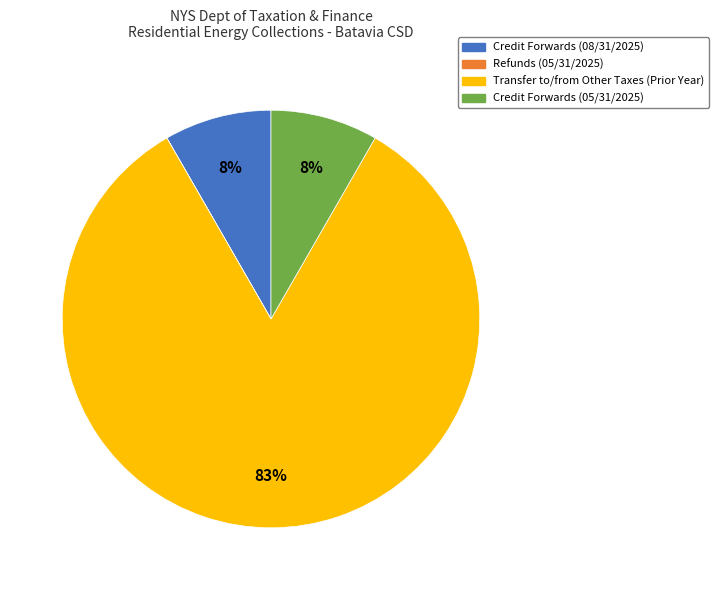

Which slice is the largest?

Transfer to/from Other Taxes (Prior Year)